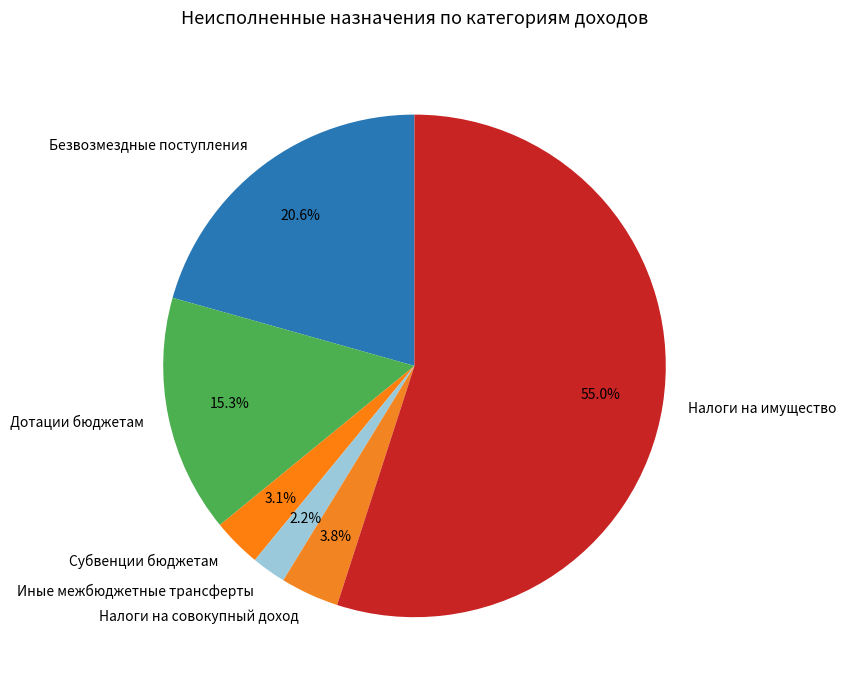

Which has a higher value, Субвенции бюджетам or Дотации бюджетам?

Дотации бюджетам